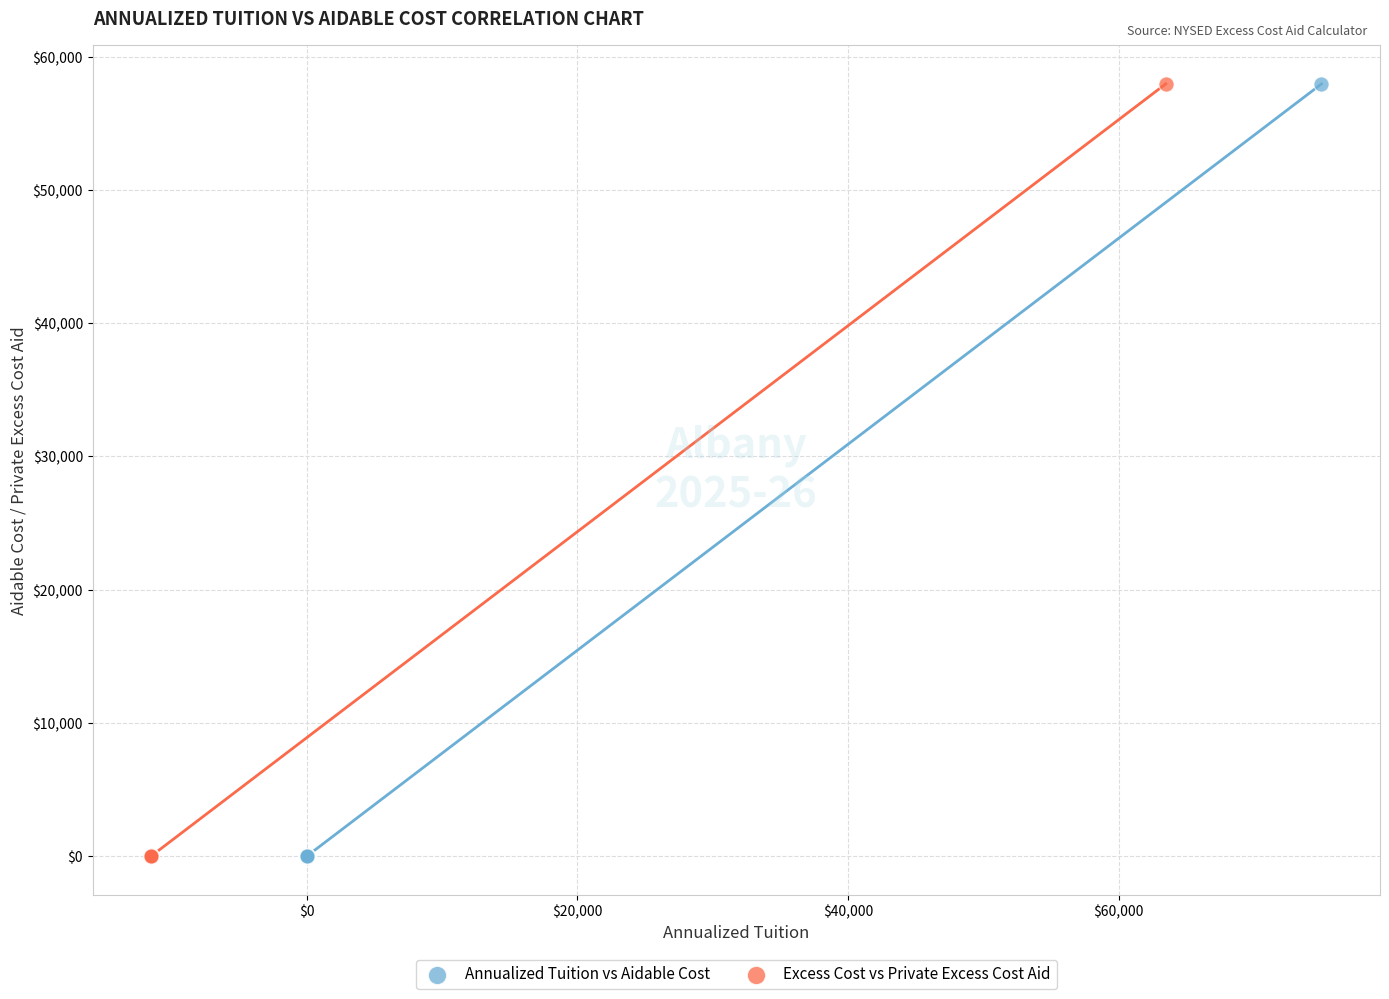

What are all the series names shown in the legend?

Annualized Tuition vs Aidable Cost, Excess Cost vs Private Excess Cost Aid